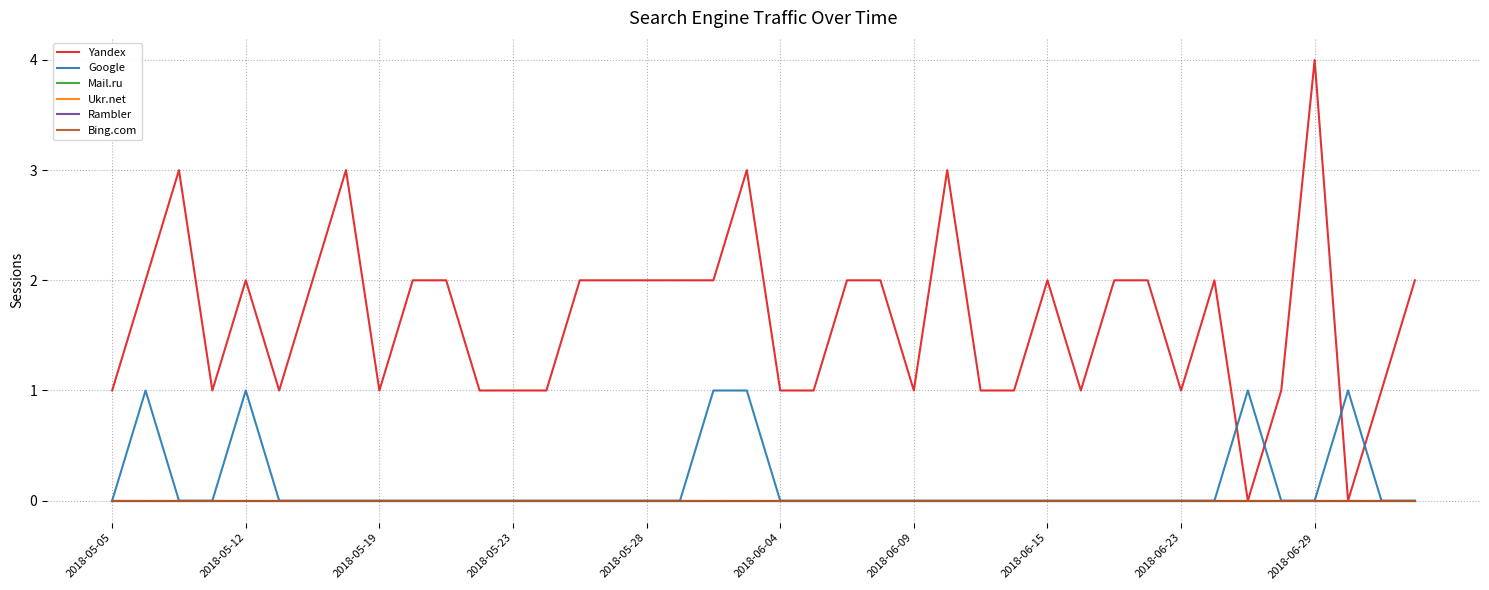

True or false: Rambler has more than 1 interior local peaks.

False